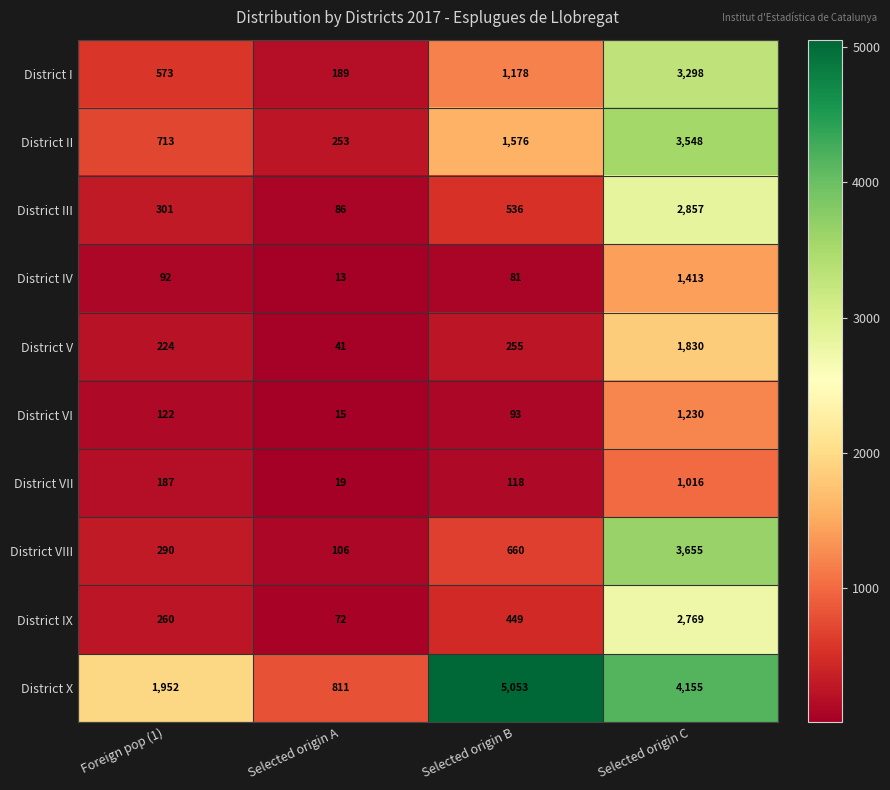

What is the sum of all District III values?

3780